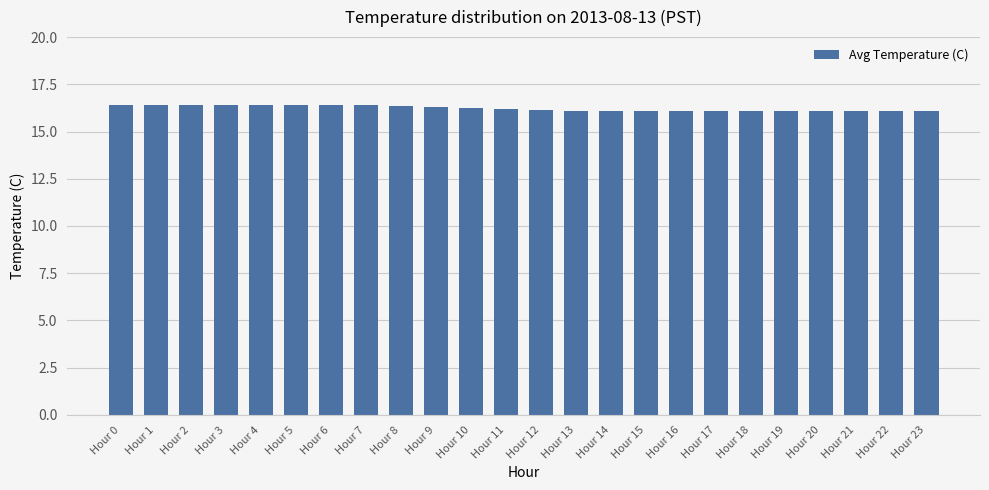

What is the difference between the second highest and second lowest values?

0.3